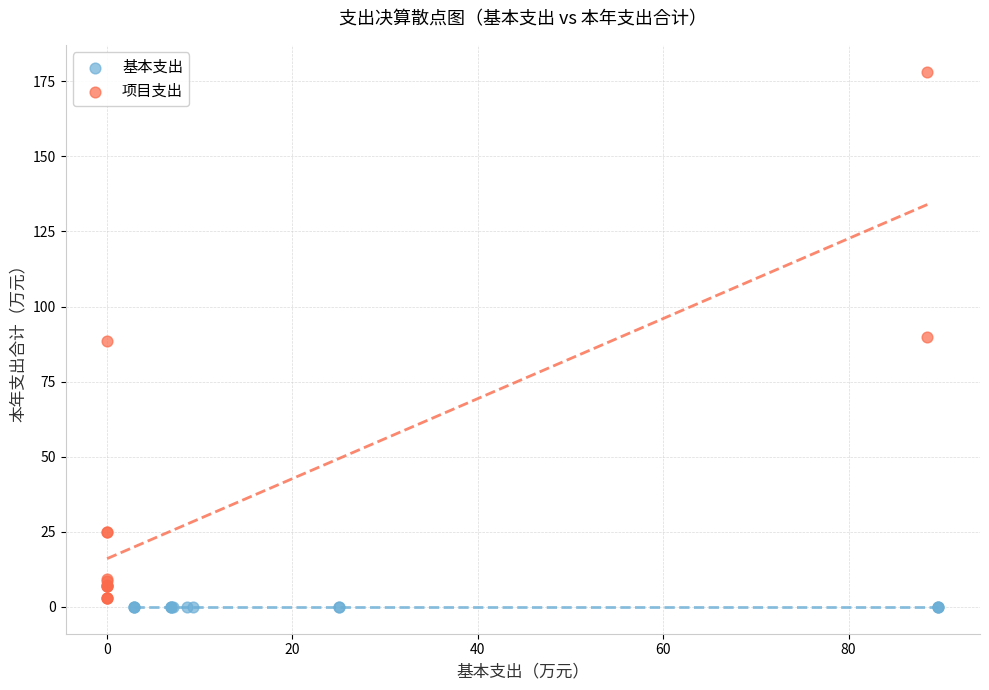

Which series contains the highest Y value?

项目支出